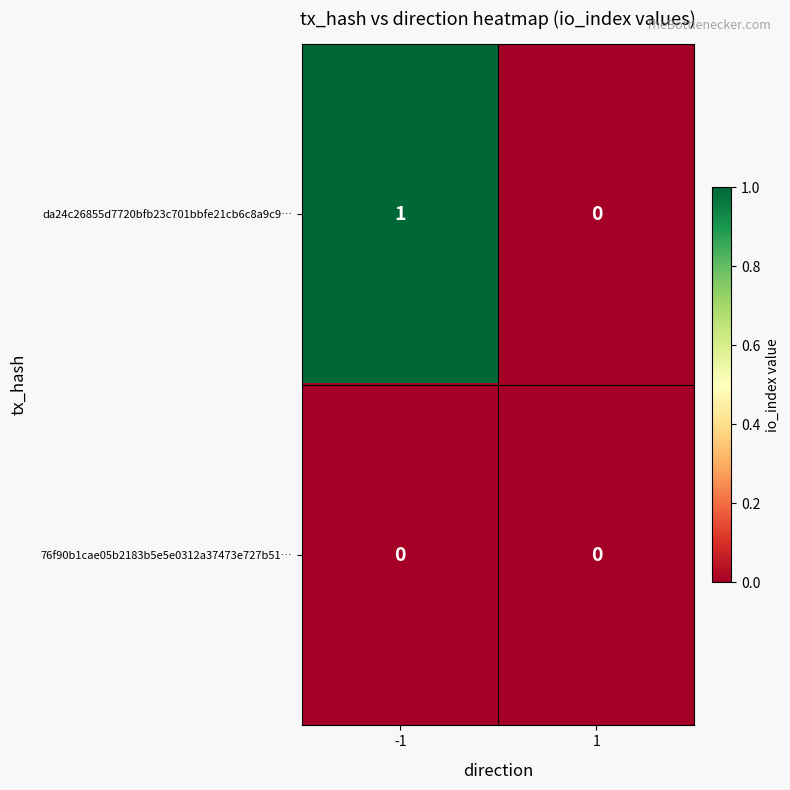

Which label corresponds to the largest value in the chart?

-1